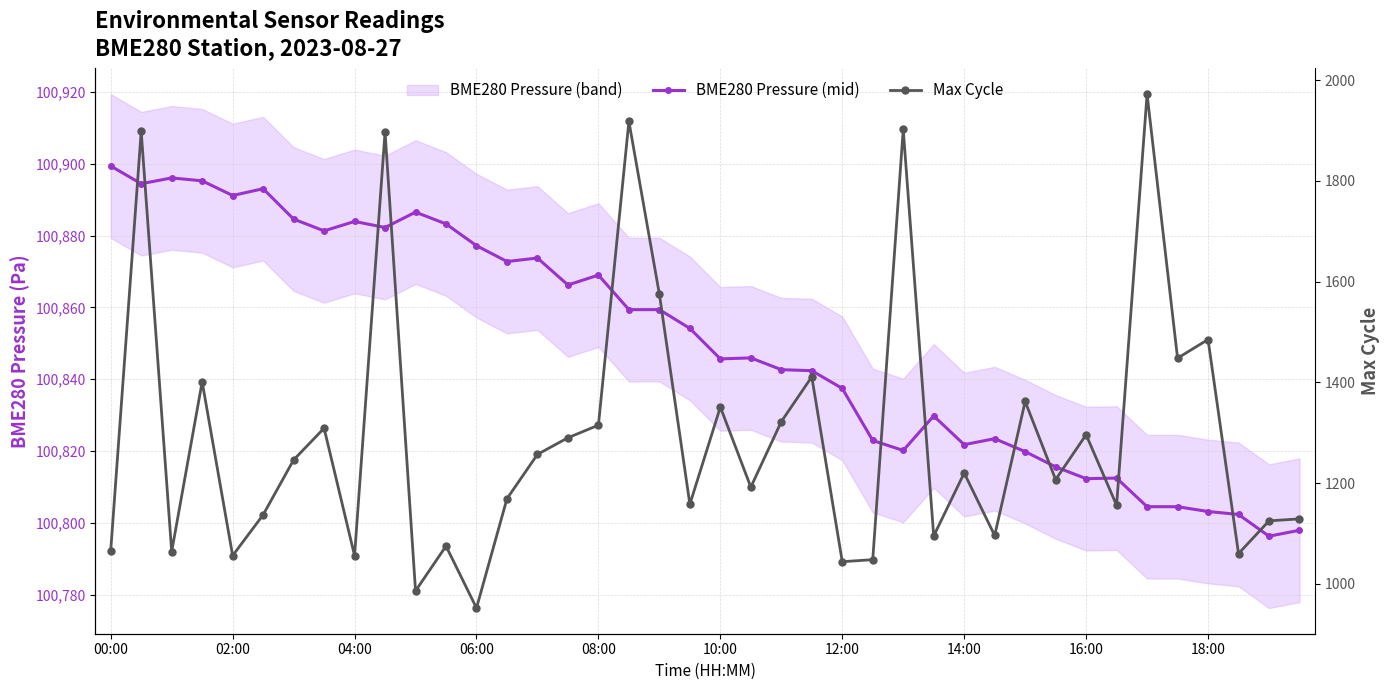

At how many categories does at least one series exceed 91245?

40